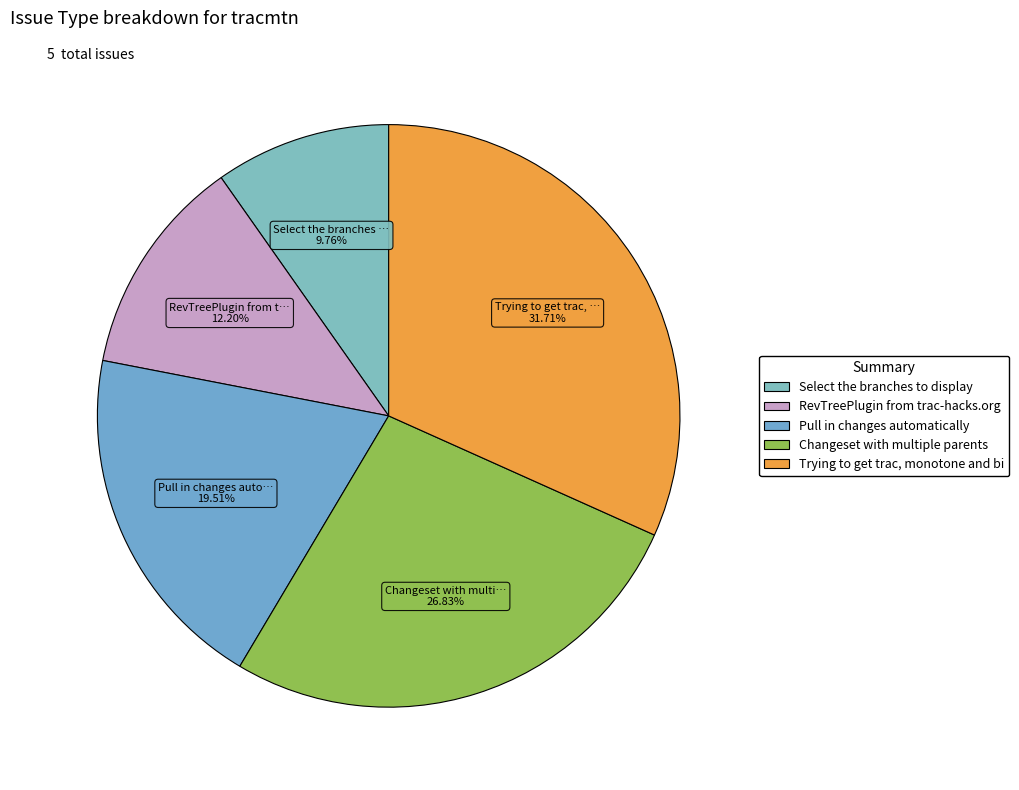

Rank the categories by value from highest to lowest.

Trying to get trac, monotone and bitten, Changeset with multiple parents, Pull in changes automatically, RevTreePlugin from trac-hacks.org, Select the branches to display